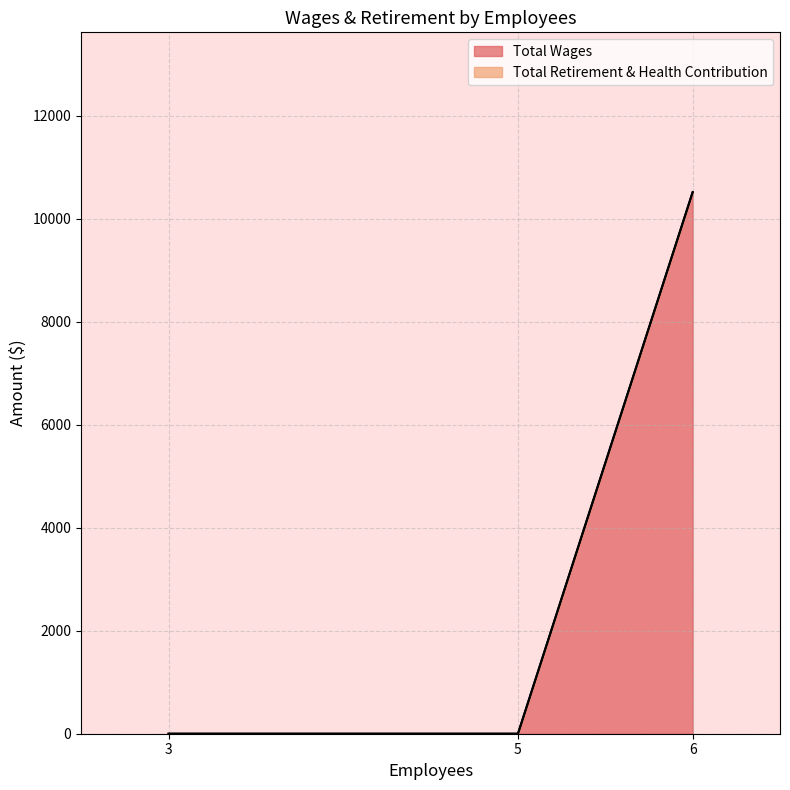

What is the sum of all Total Wages values?

10513